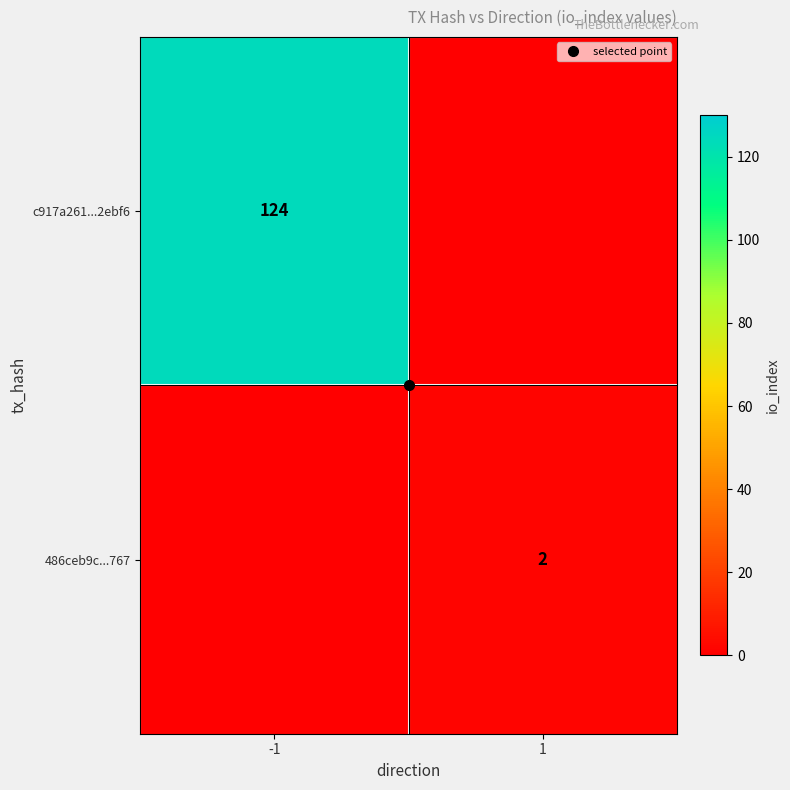

Is the value of c917a261...2ebf6 at 1 greater than the value of 486ceb9c...767 at 1?

No